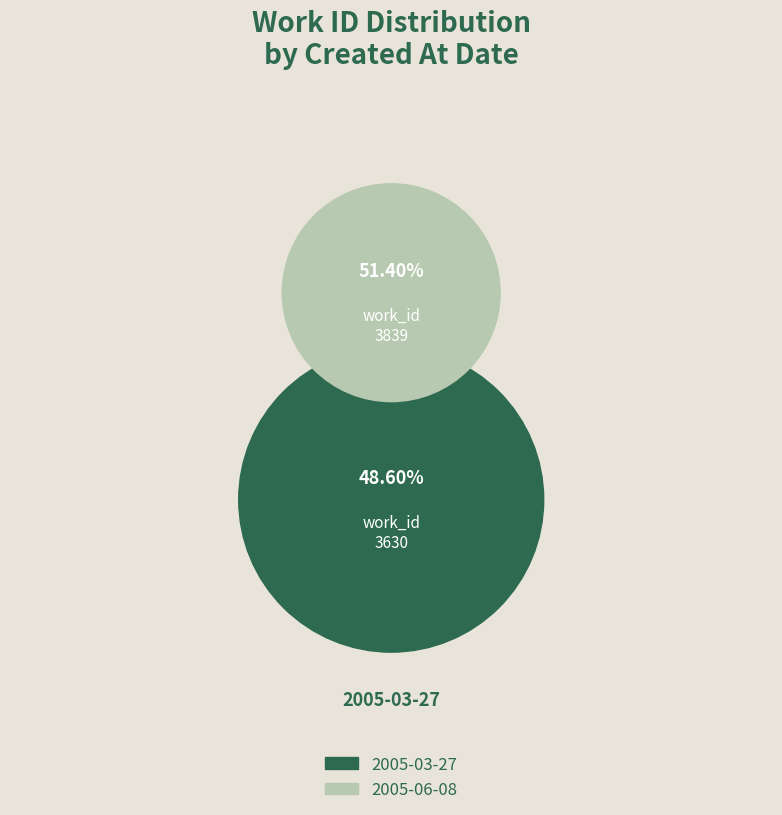

To the nearest percent, what is the combined percentage of 2005-03-27 and 2005-06-08?

100%